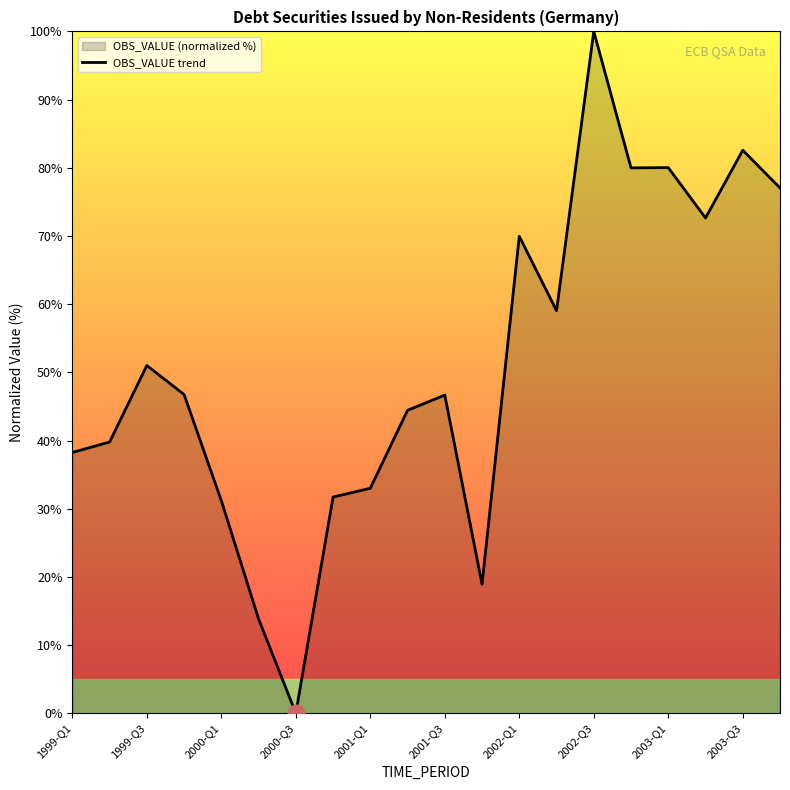

Is it true that the value at 2002-Q3 is 100.0?

True